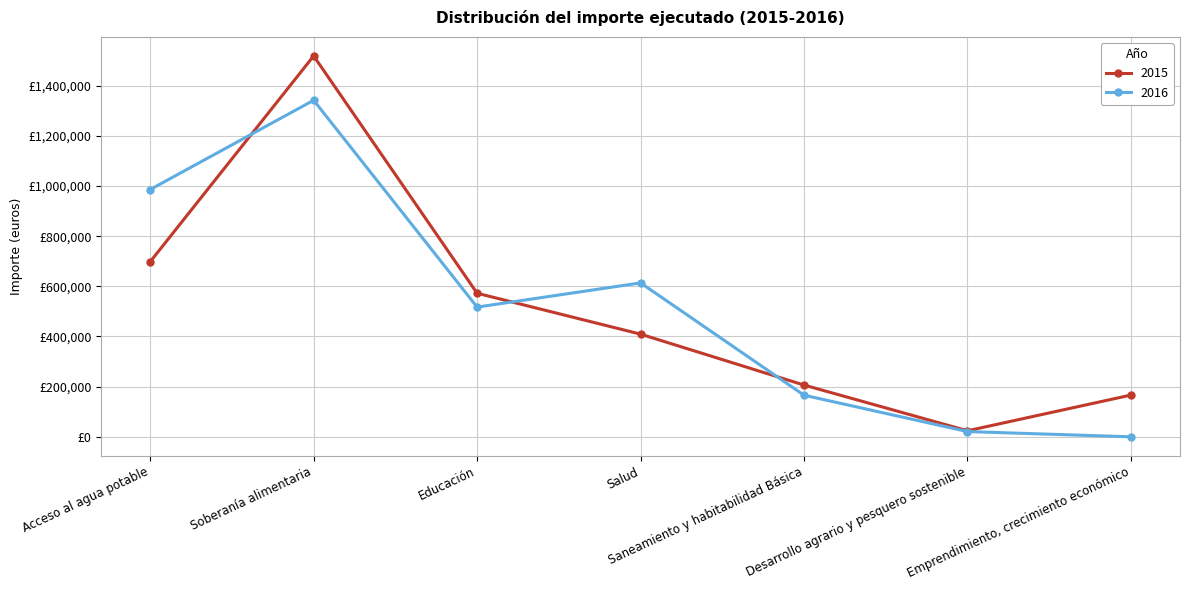

What is the value of the 2015 point at the 6th from the left?

24080